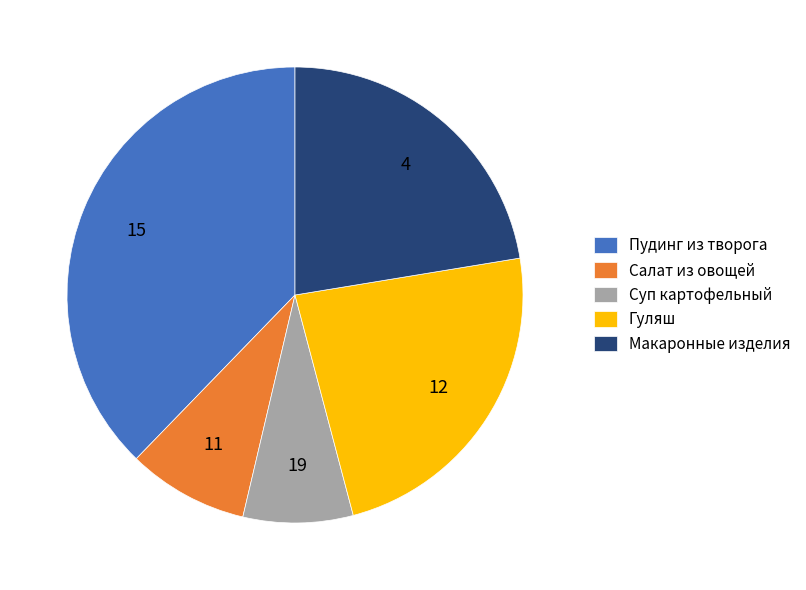

What is the smallest slice in the pie chart?

Суп картофельный